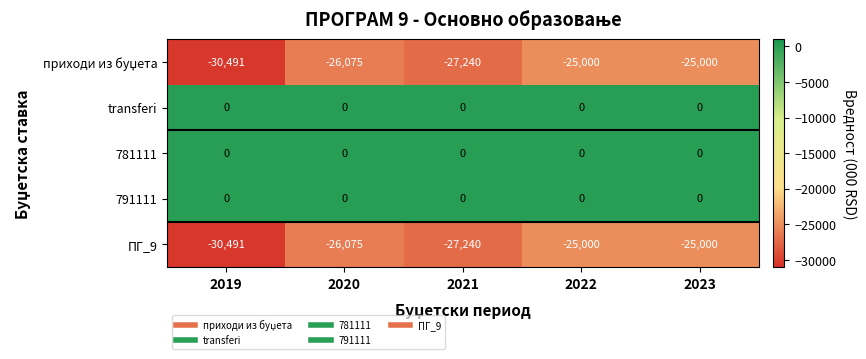

Count the number of data series in this chart.

5